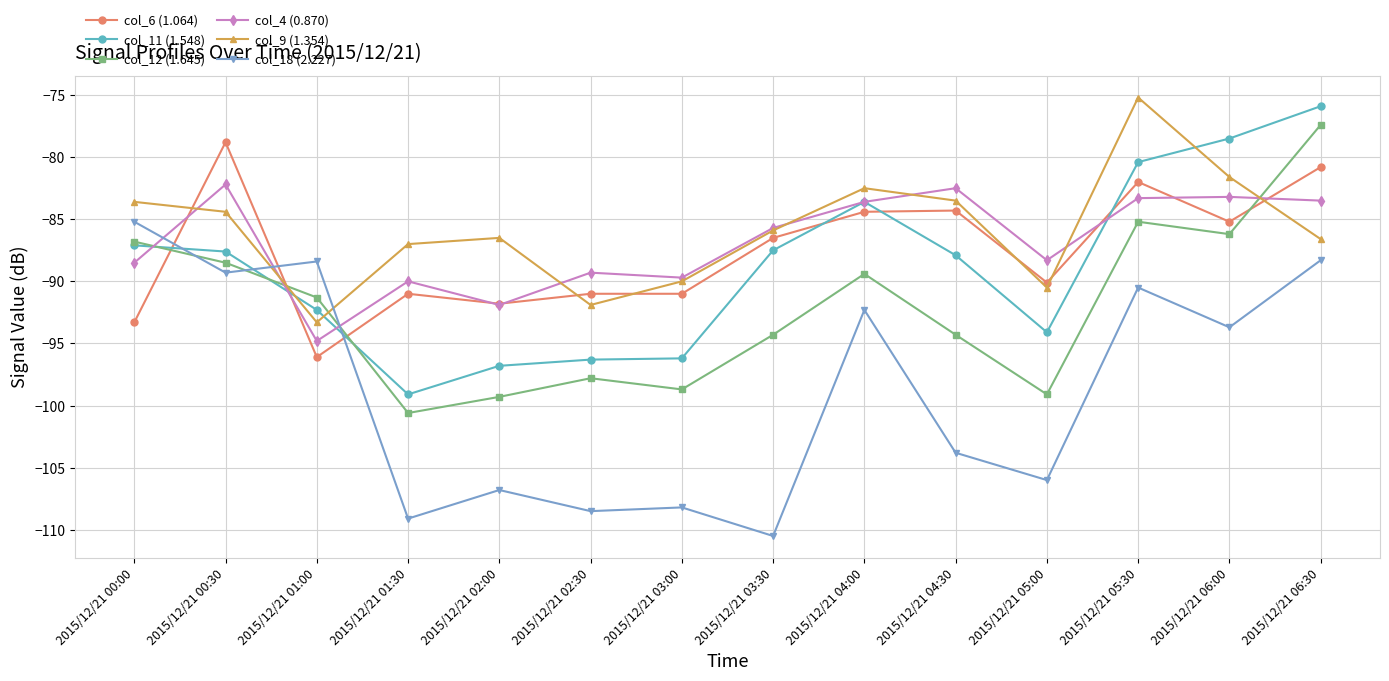

At how many categories does at least one series exceed -80?

4